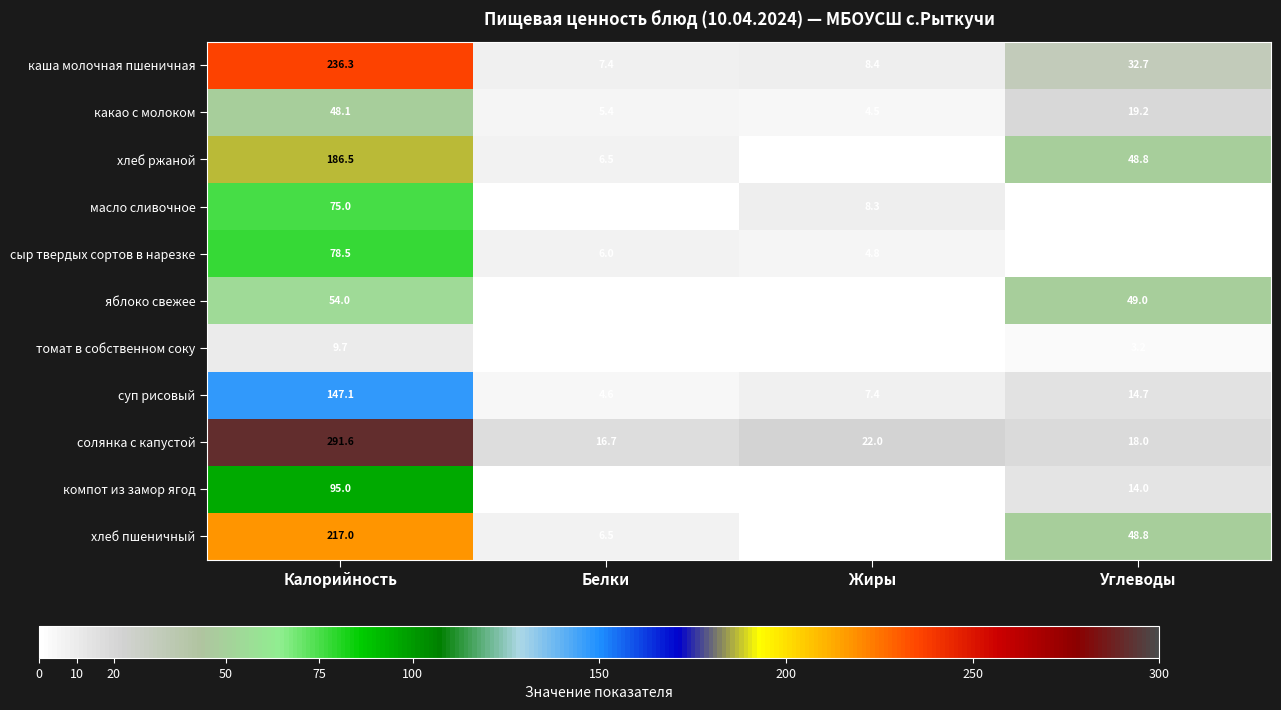

What is the average value of the томат в собственном соку series?

3.3